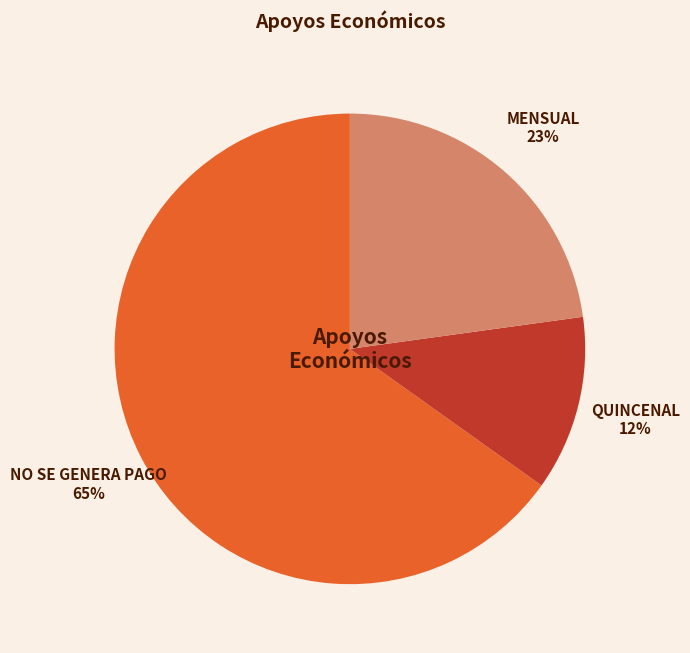

Combined, do NO SE GENERA PAGO and MENSUAL account for over 50%?

Yes